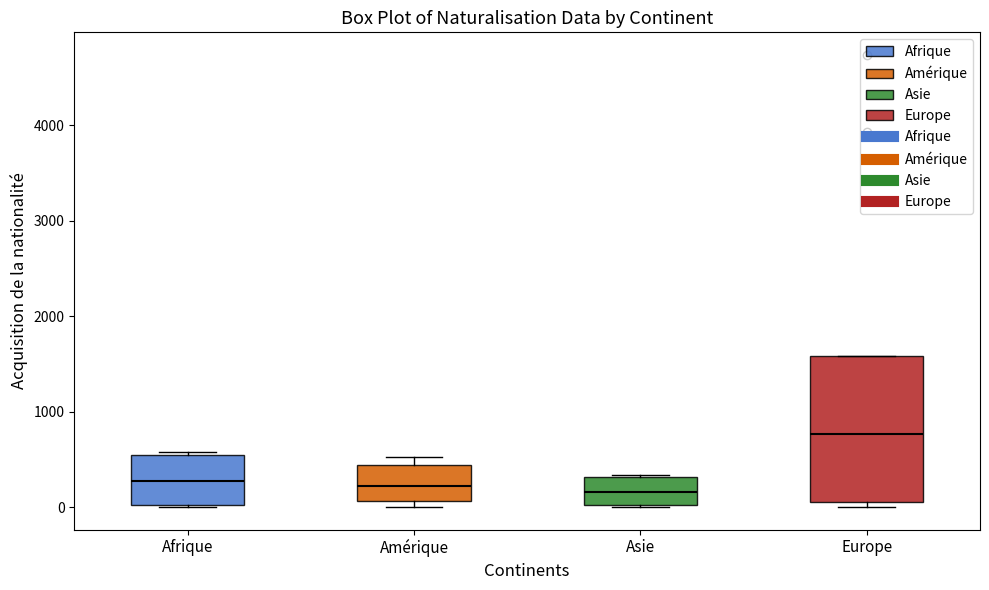

Where does the median line of the box for Afrique sit on the y-axis? The values are not printed on the chart, so give them approximately, as read against the axis.

300